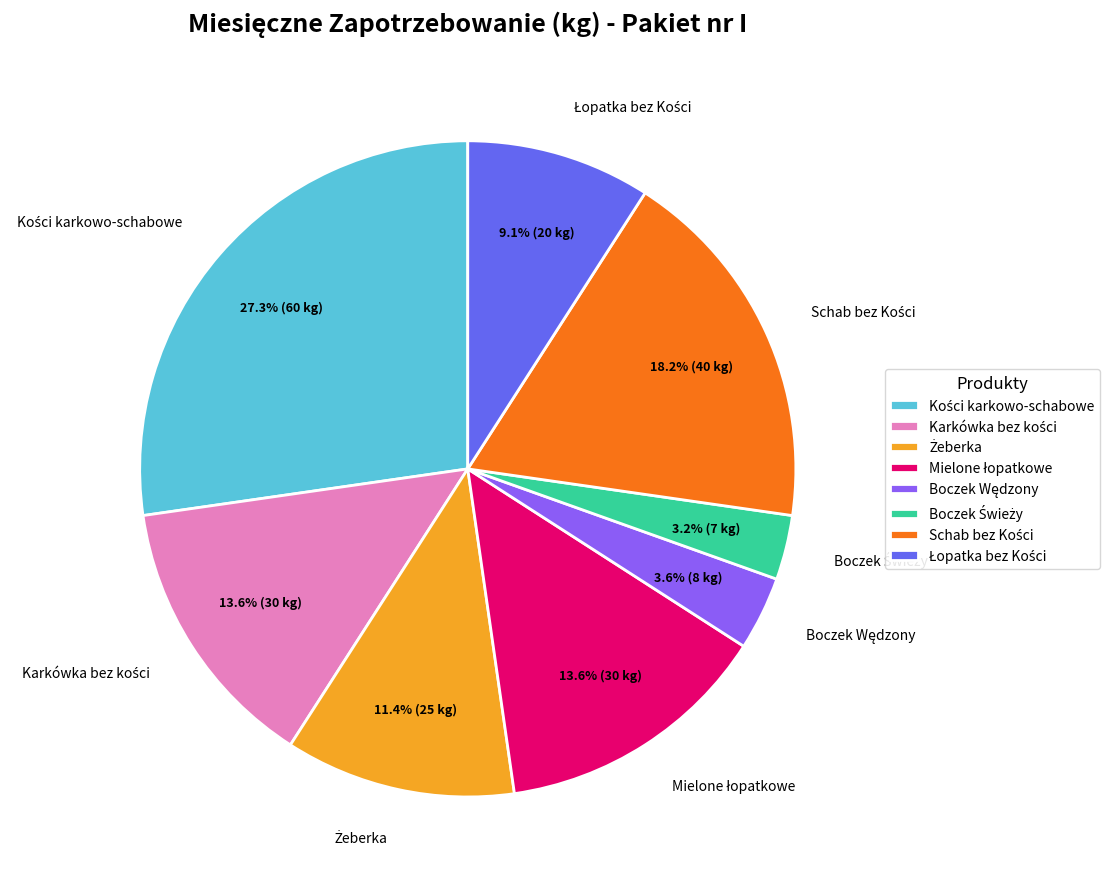

Is there a majority slice in this chart?

No